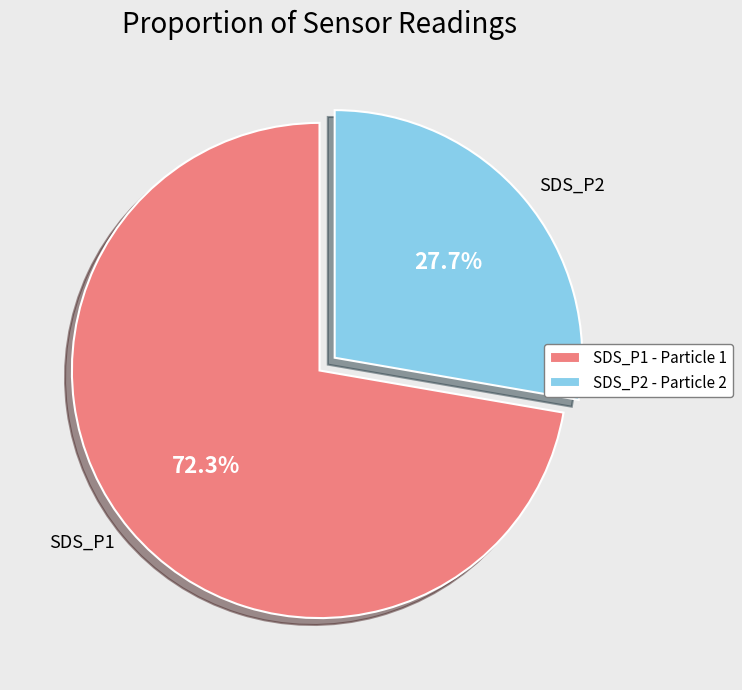

Which has a higher value, SDS_P1 or SDS_P2?

SDS_P1